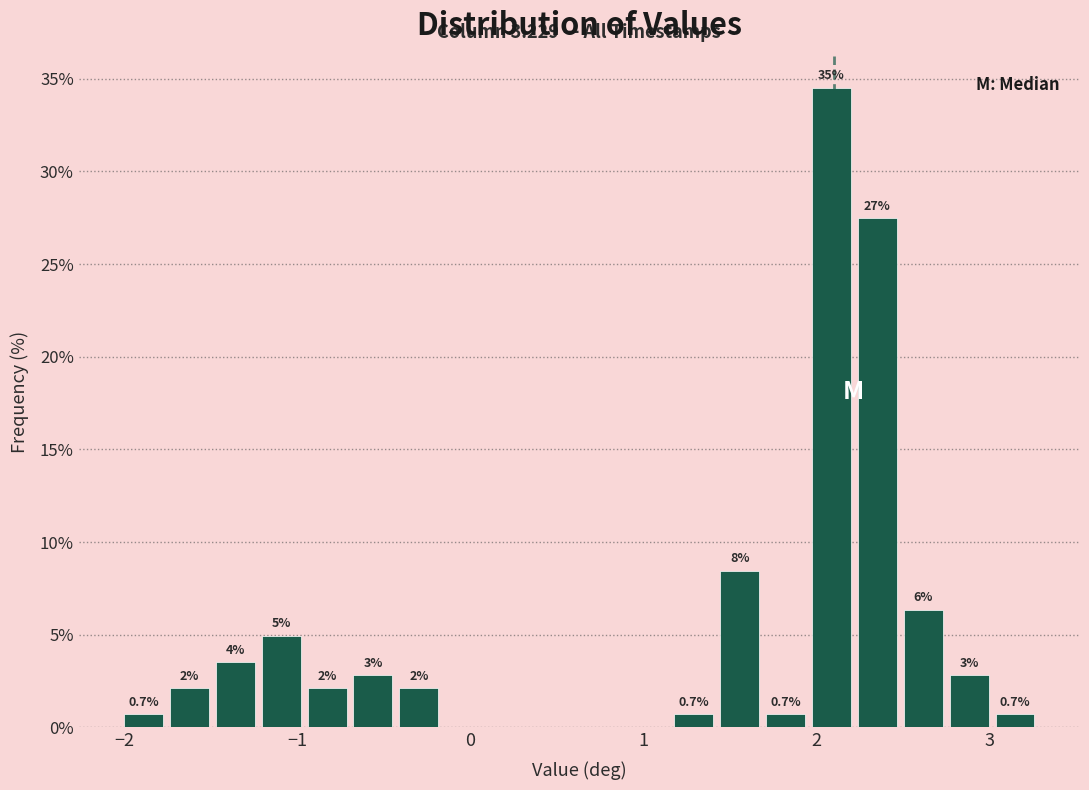

Around what value on the x-axis is the tallest bar? Give the approximate position of its centre, as read against the axis.

2.1